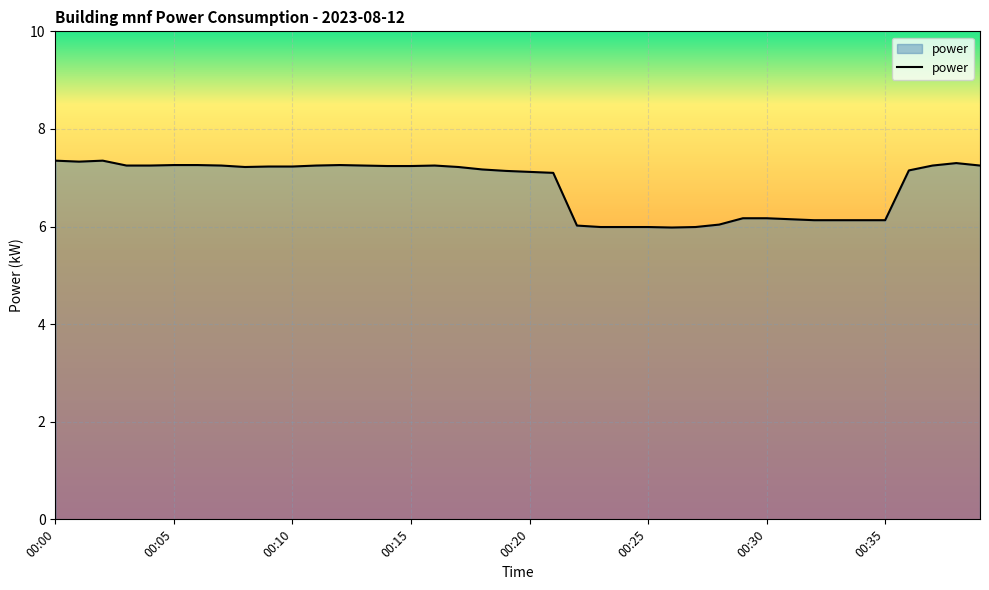

How many lines are shown in the chart?

1